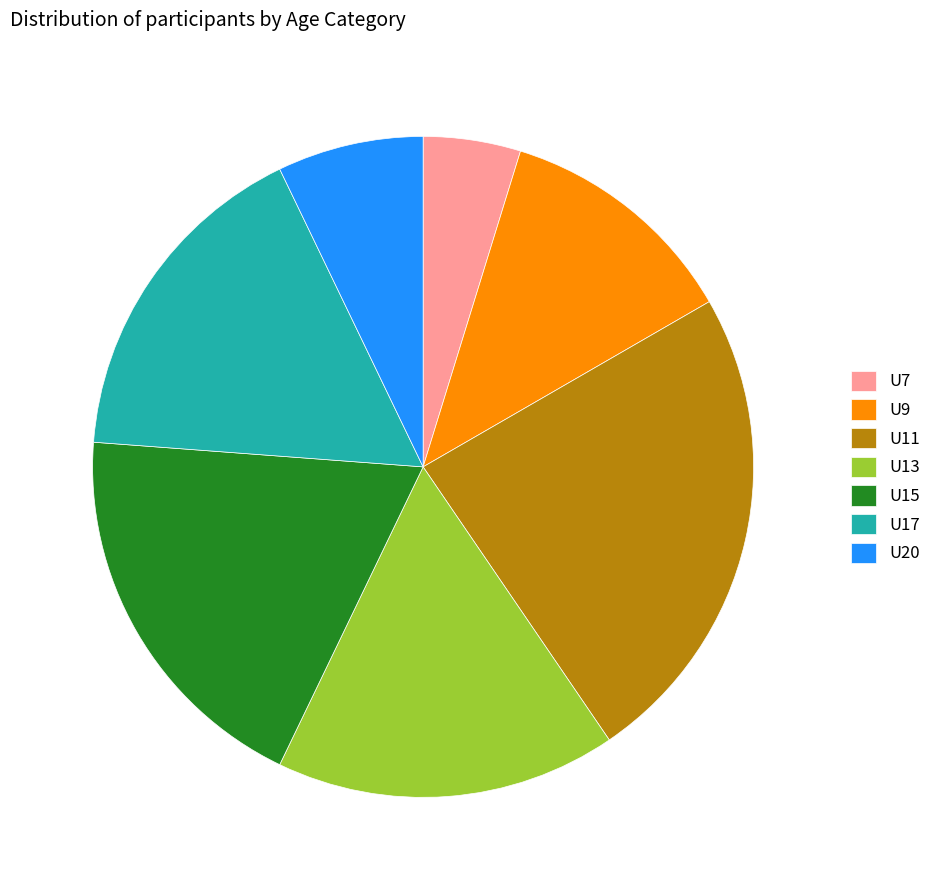

Is the sum of U20 and U15 greater than half?

No